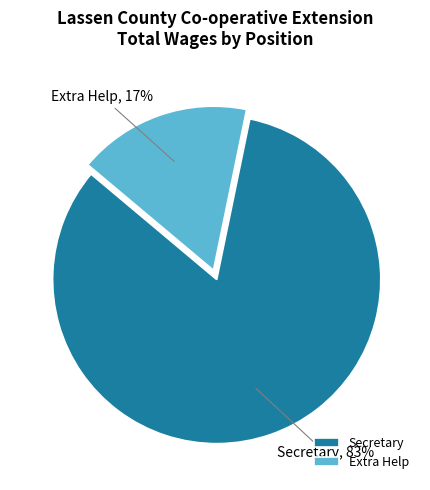

Is it true that Extra Help is 17% of the pie?

True